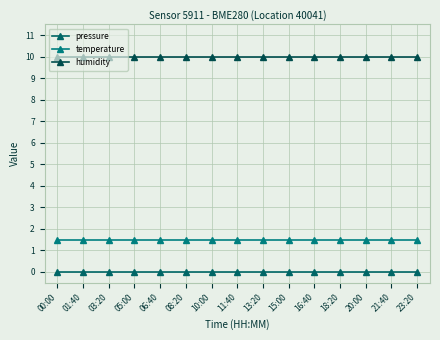

The value of humidity at 00:00 is 5.4. True or false?

False